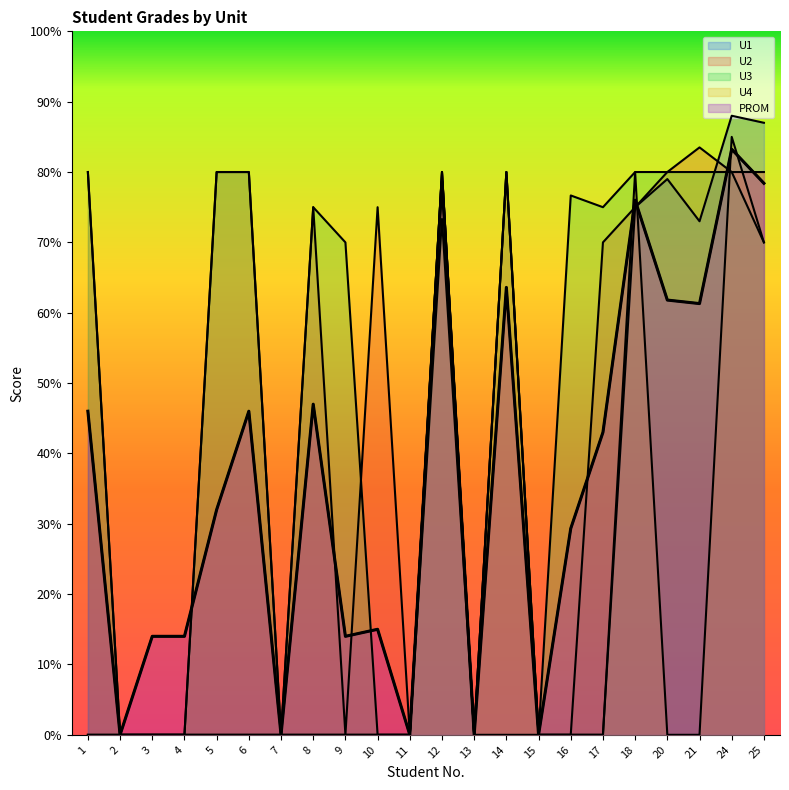

Which series changed the most between 15 and 18?

U4